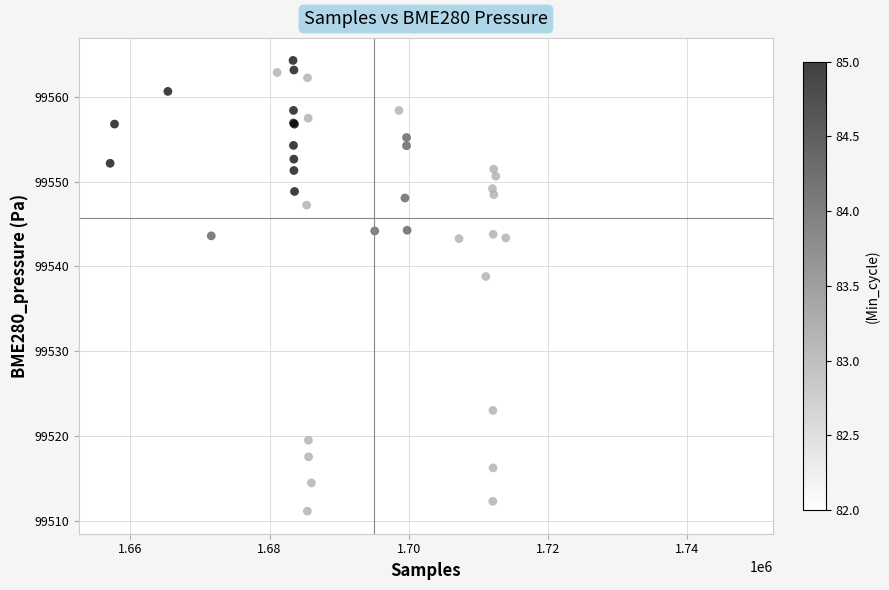

What Y value in the scatter plot is closest to 99537?

99538.8